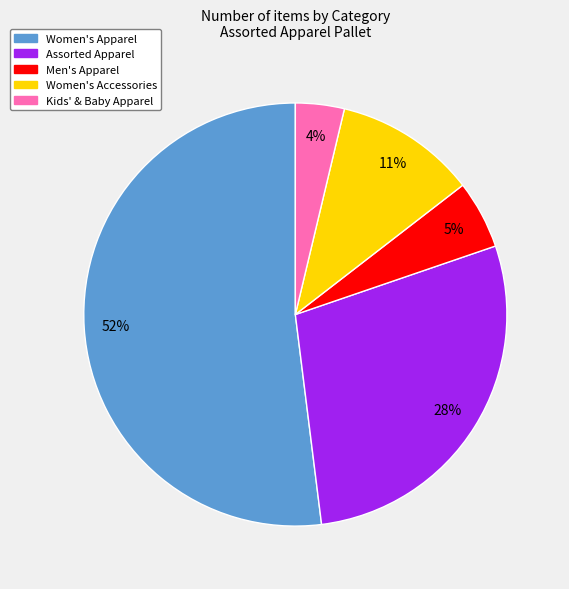

Do Kids' & Baby Apparel and Women's Accessories together represent more than half of the pie?

No